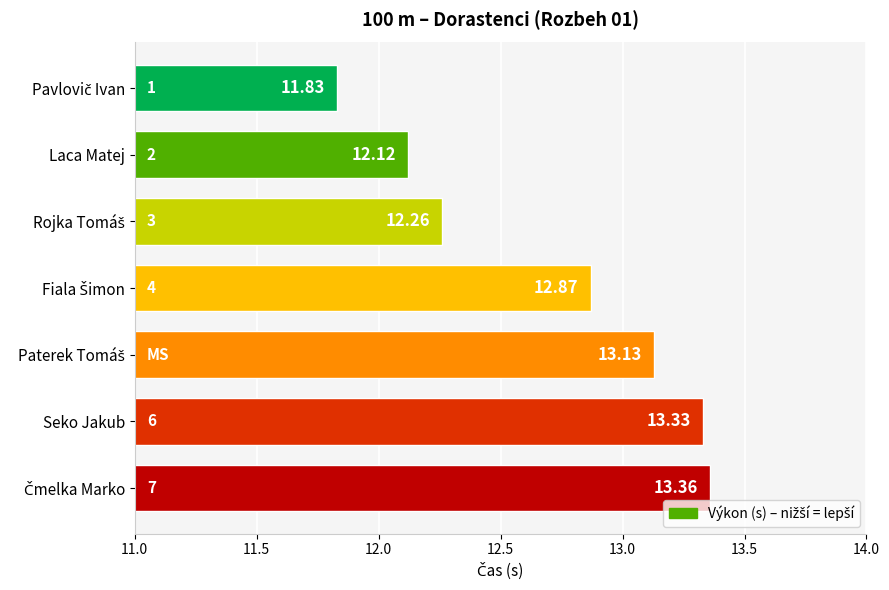

What is the difference between the maximum and minimum values?

1.5